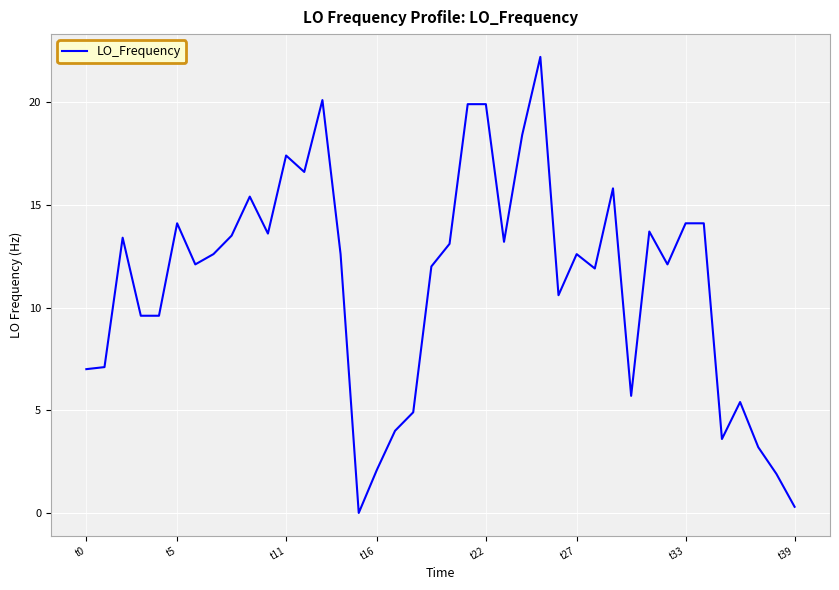

What is the difference between the maximum and minimum values?

22.2